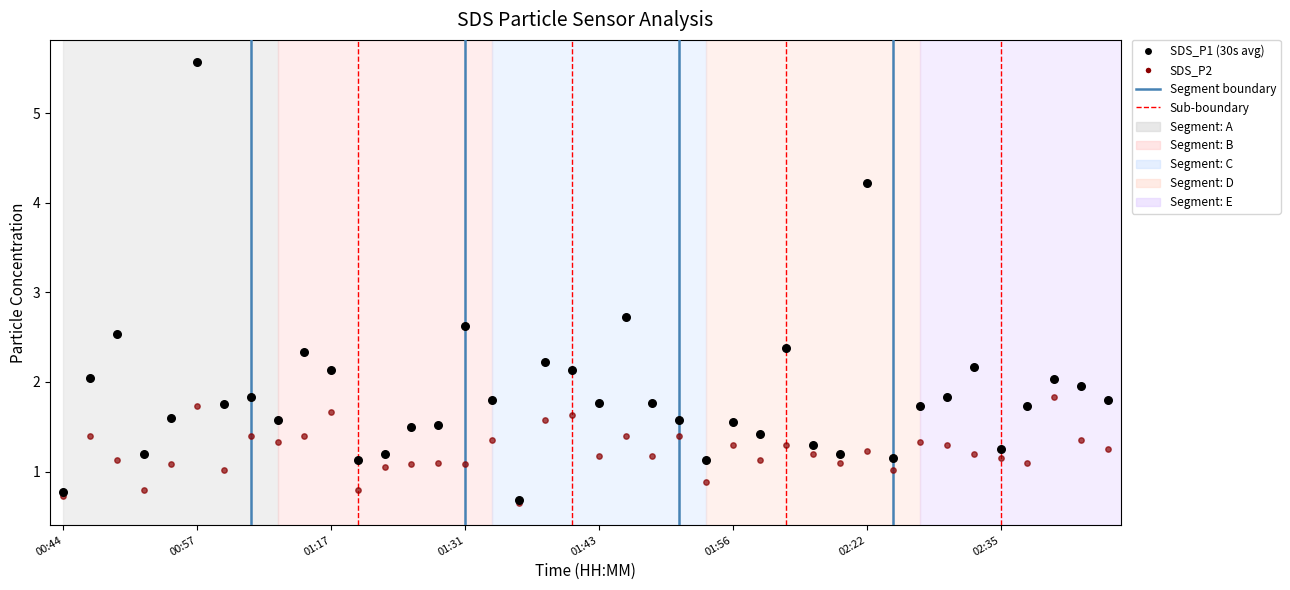

Which series contains the highest Y value?

SDS_P1 (30s avg)